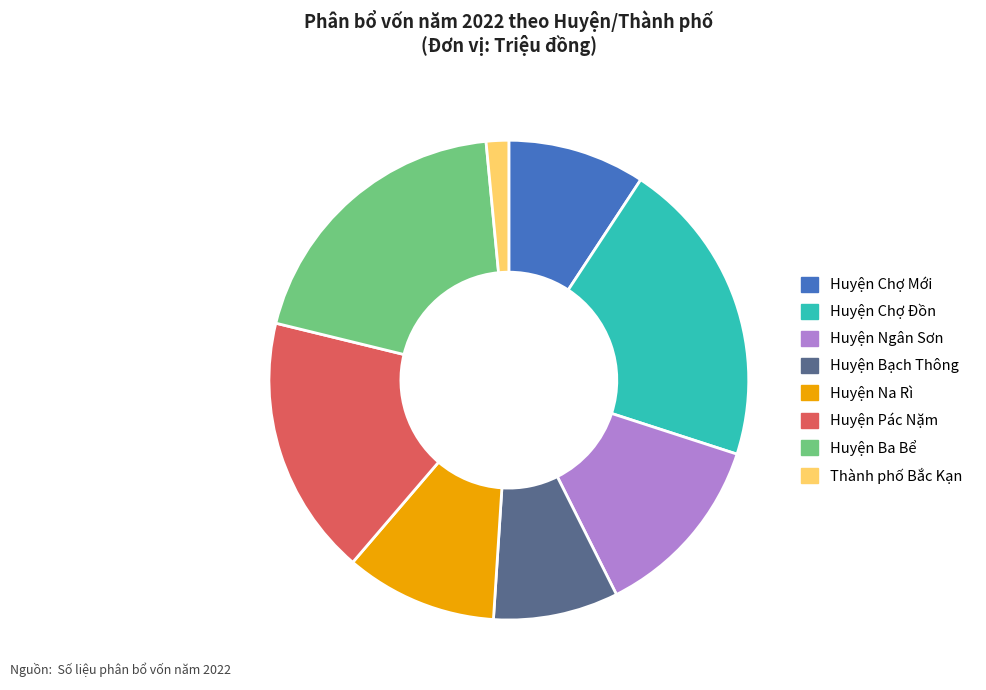

How many slices are in this pie chart?

8